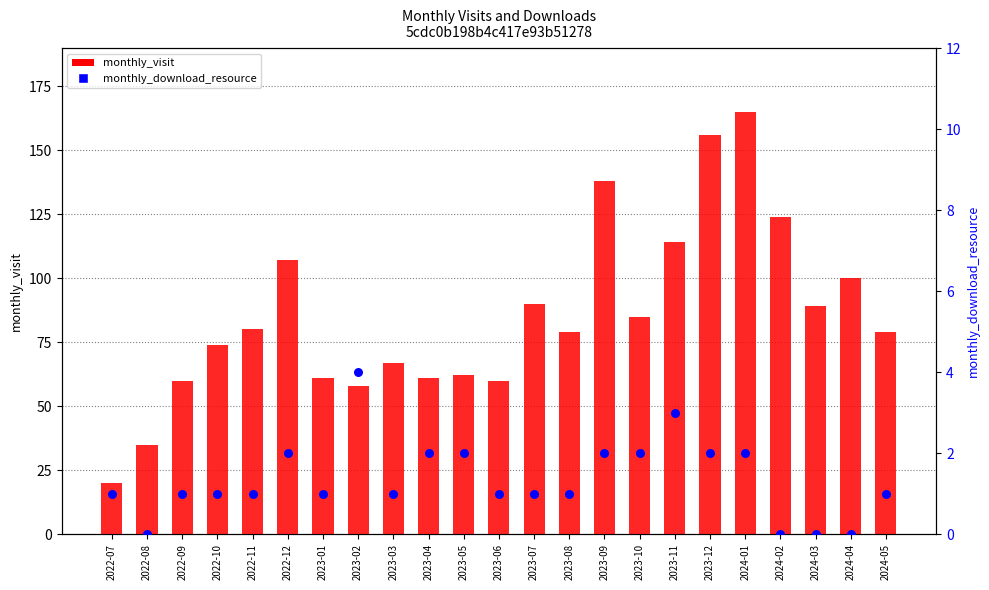

Which series contains the lowest Y value?

monthly_download_resource